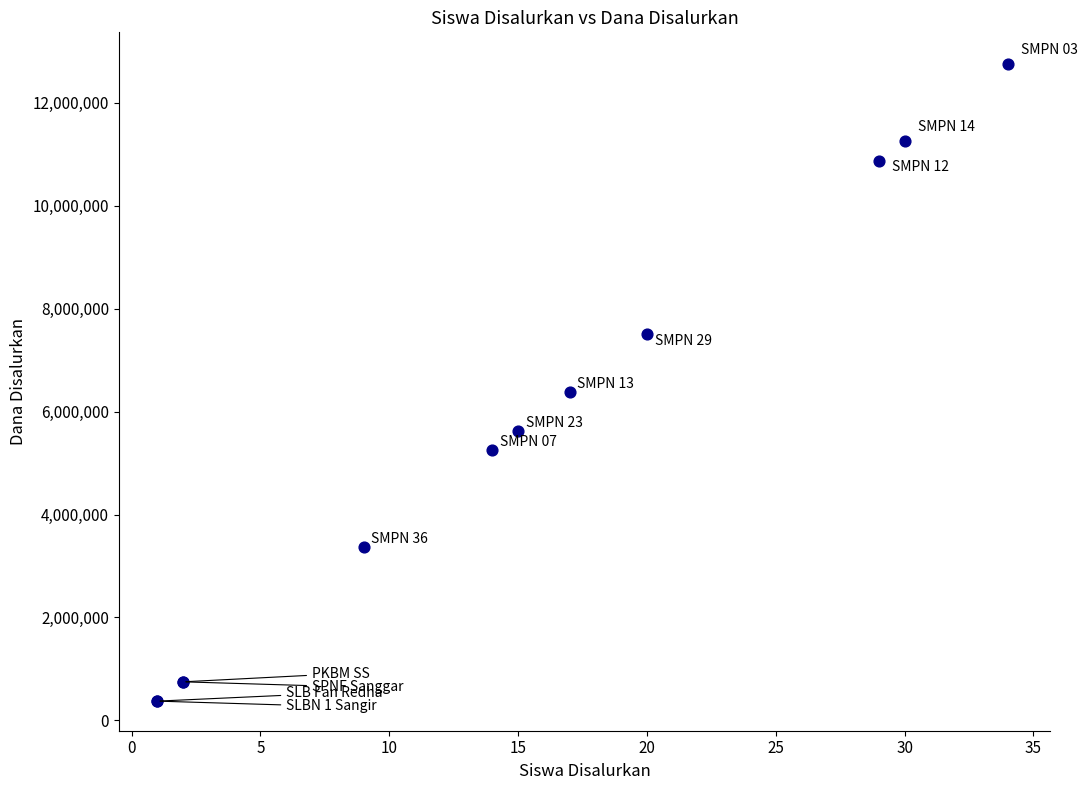

What Y value in the scatter plot is closest to 6562500?

6375000